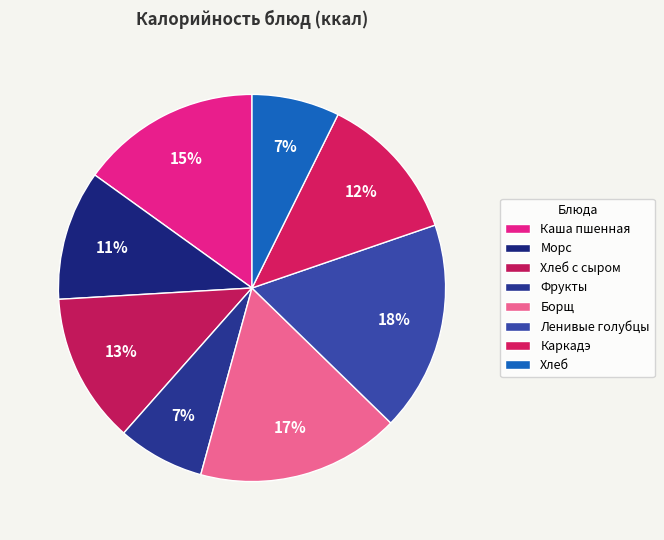

Which category has the smallest portion of the pie?

Фрукты